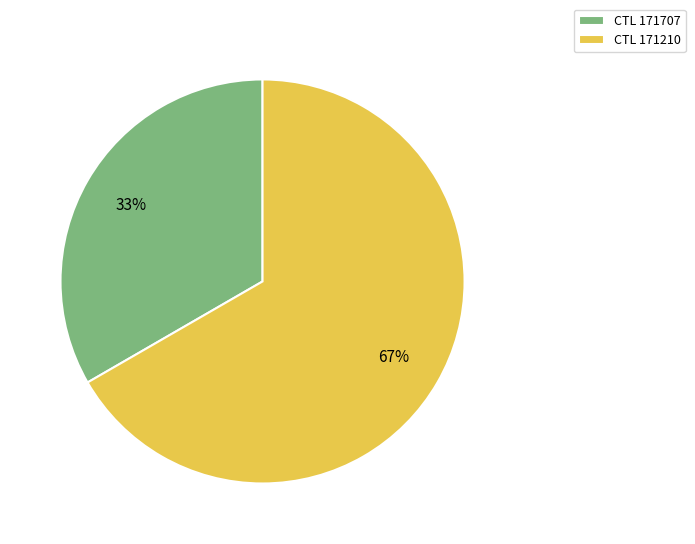

Which slice is the largest?

CTL 171210